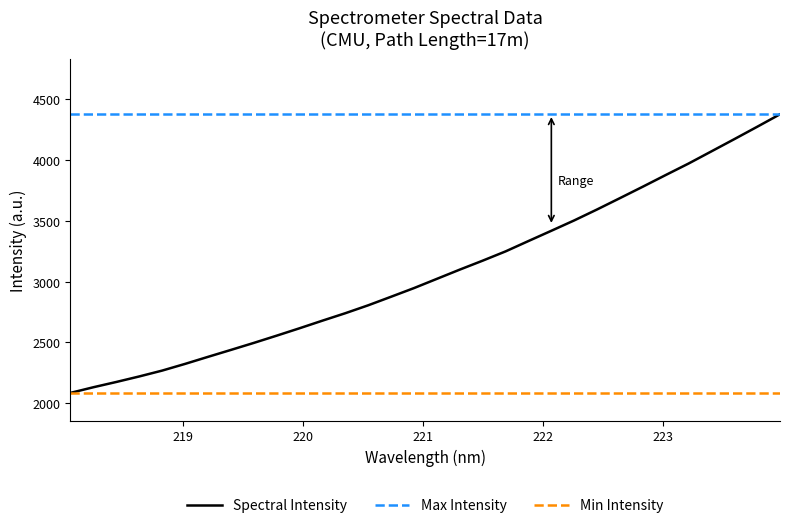

What is the difference between the second highest and minimum values?

2188.1